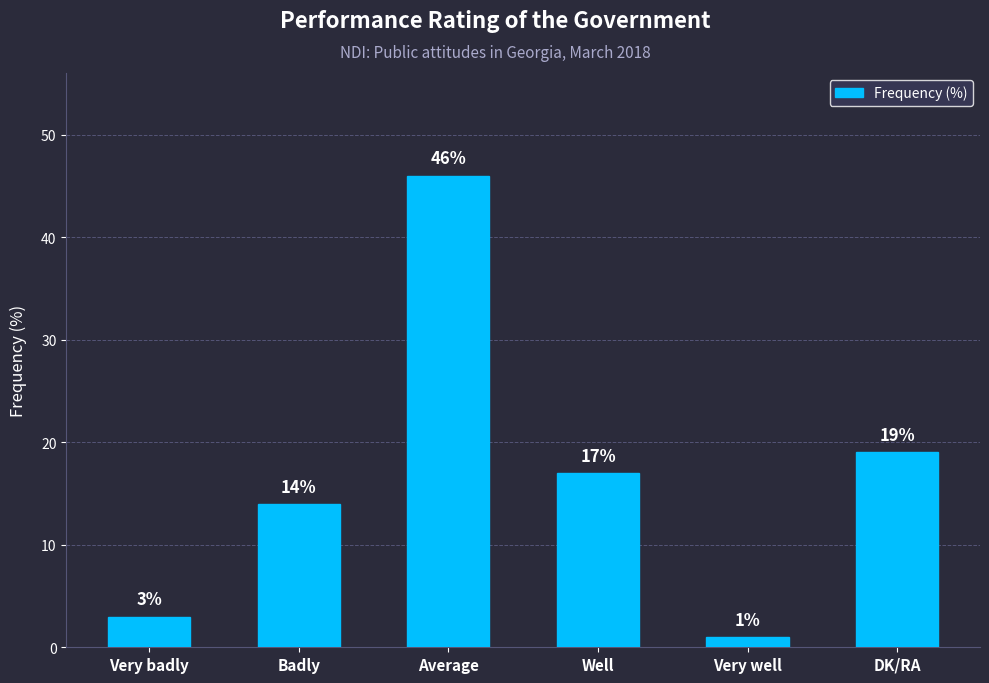

What is the smallest value displayed?

1